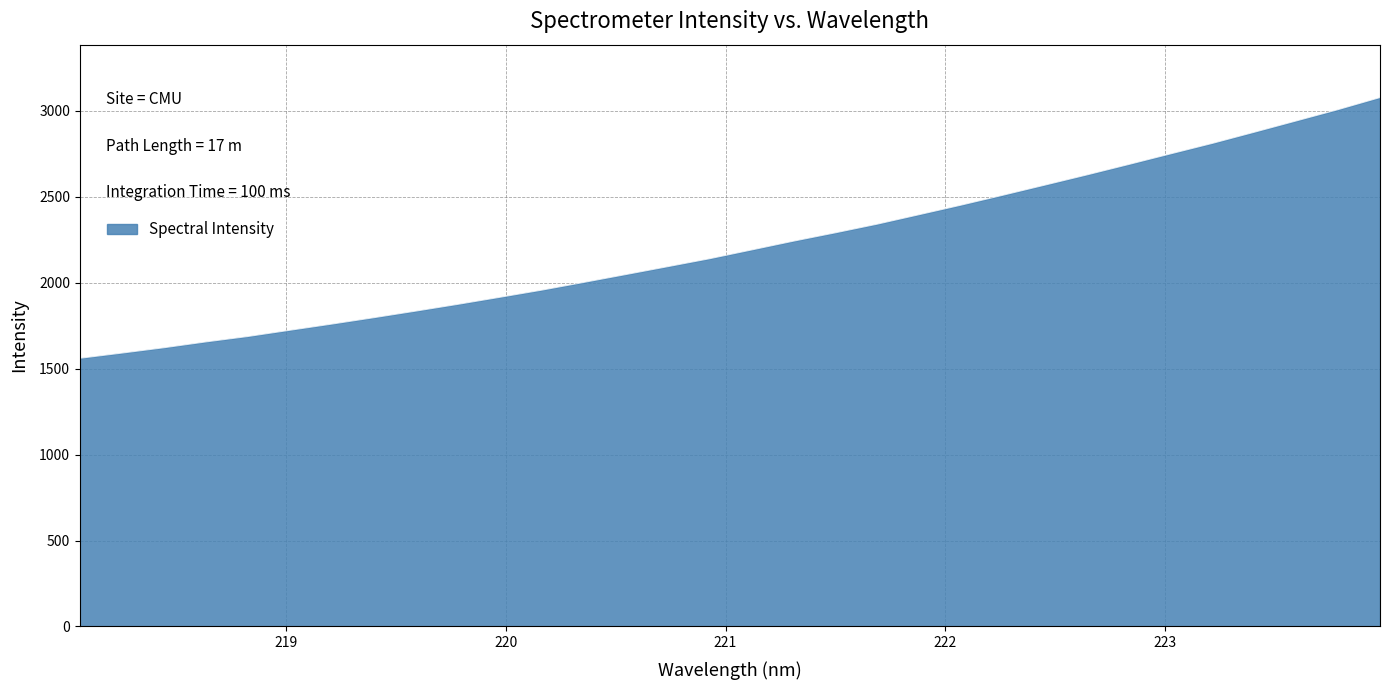

What is the difference between the maximum and minimum values?

1517.1